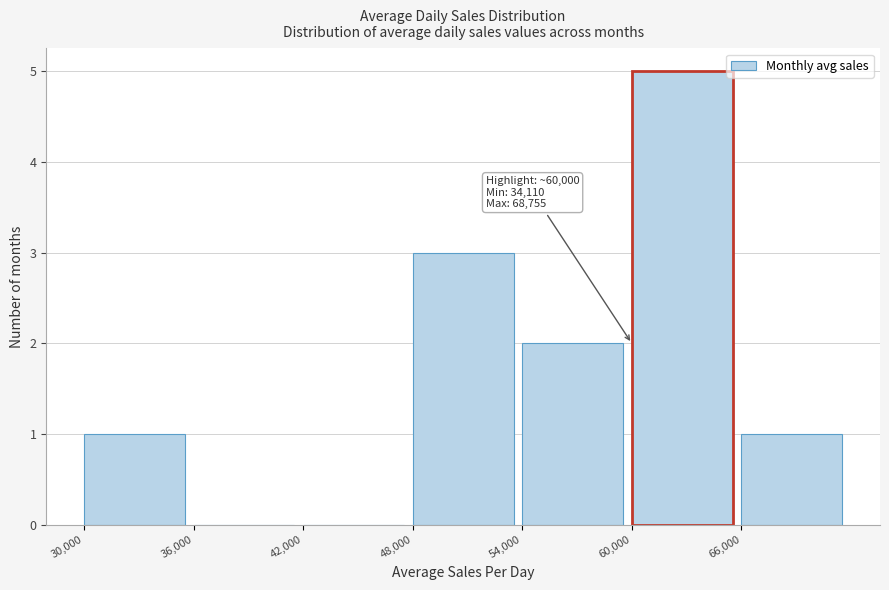

Which range on the x-axis has the tallest bar?

60000 to 66000